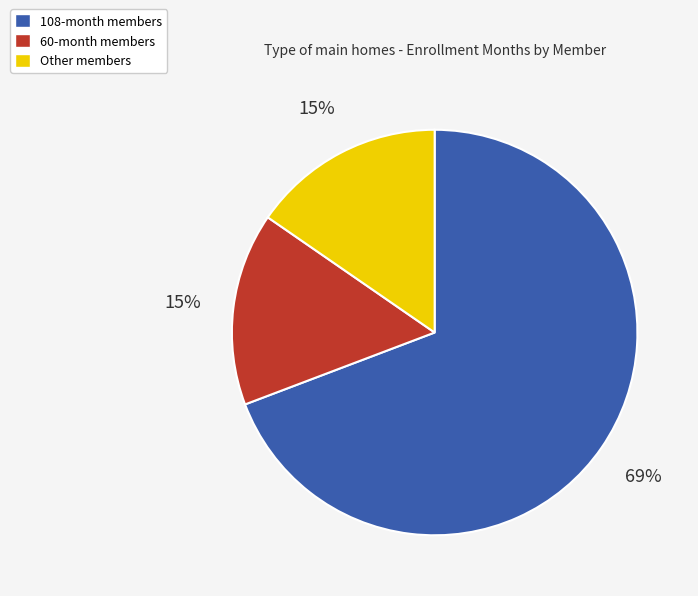

Do Other members and 60-month members together represent more than half of the pie?

No